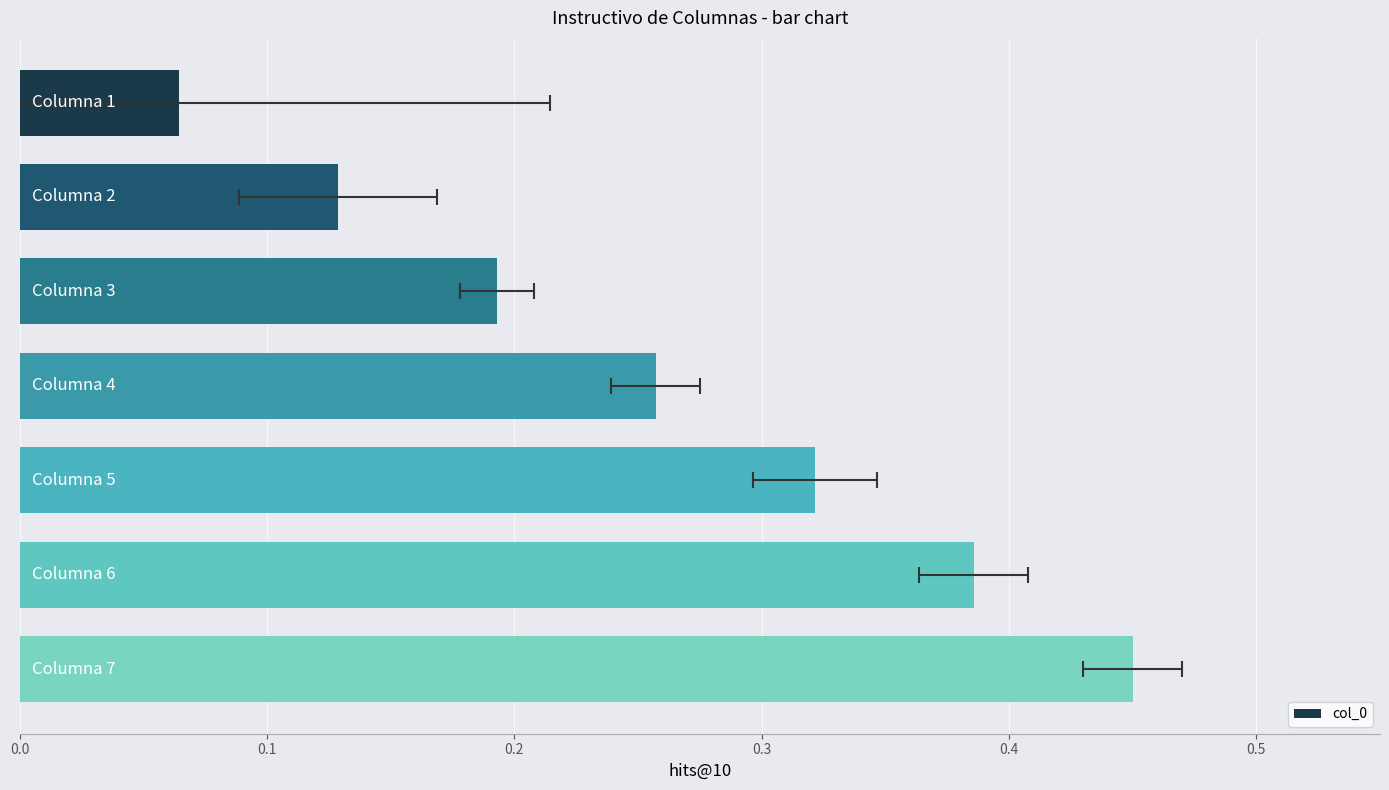

What is the minimum value shown in the chart?

0.1